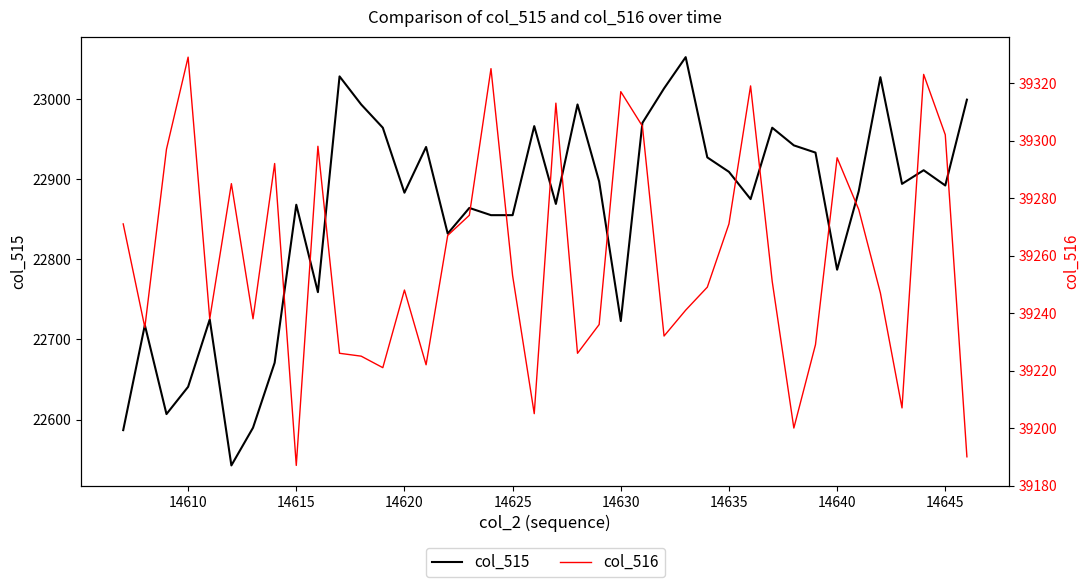

What is the maximum value shown in the chart?

39329